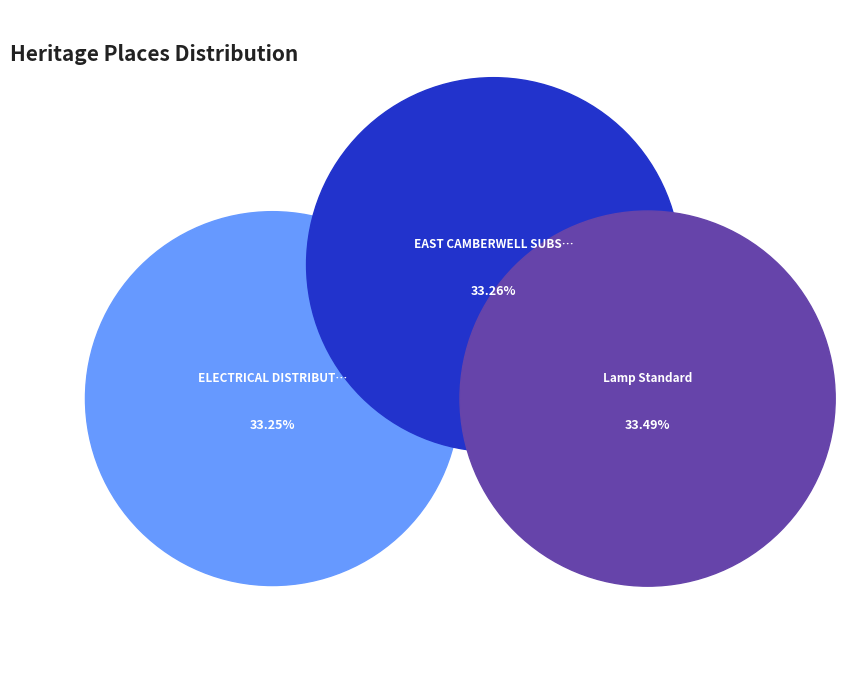

What is the smallest slice in the pie chart?

ELECTRICAL DISTRIBUTION SUBSTATIONS